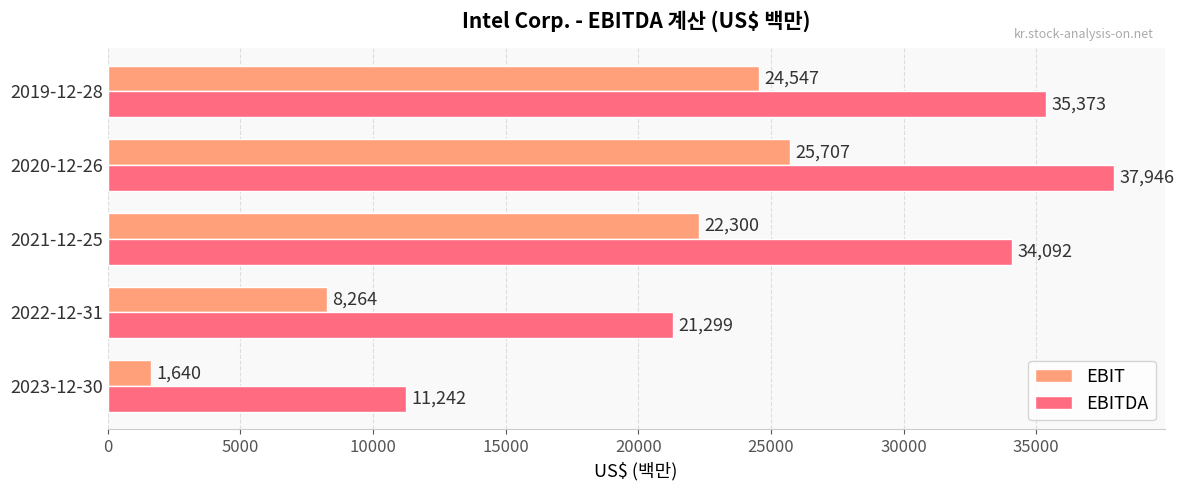

Which series has the largest total across all categories?

EBITDA